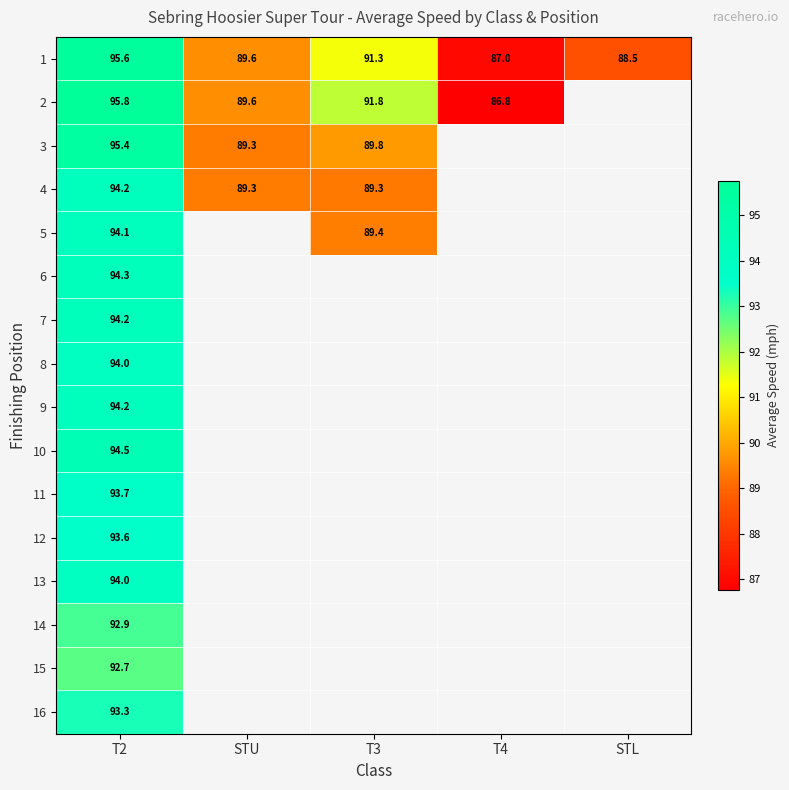

At which label does 14 reach its minimum?

T2